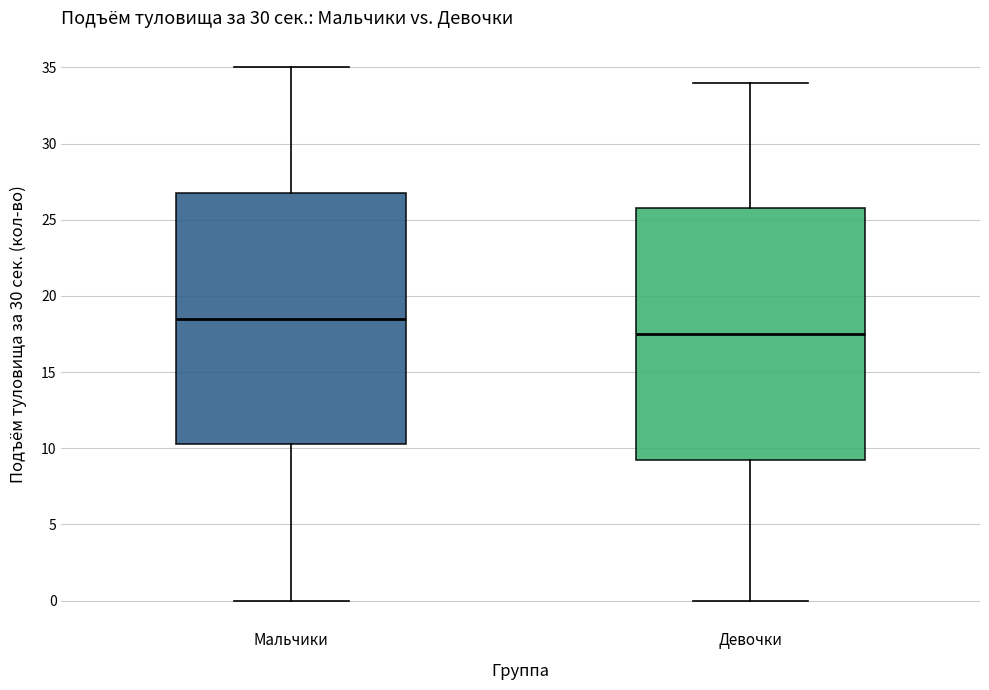

Where is the lower edge of the box for Девочки on the y-axis? The values are not printed on the chart, so give them approximately, as read against the axis.

9.5